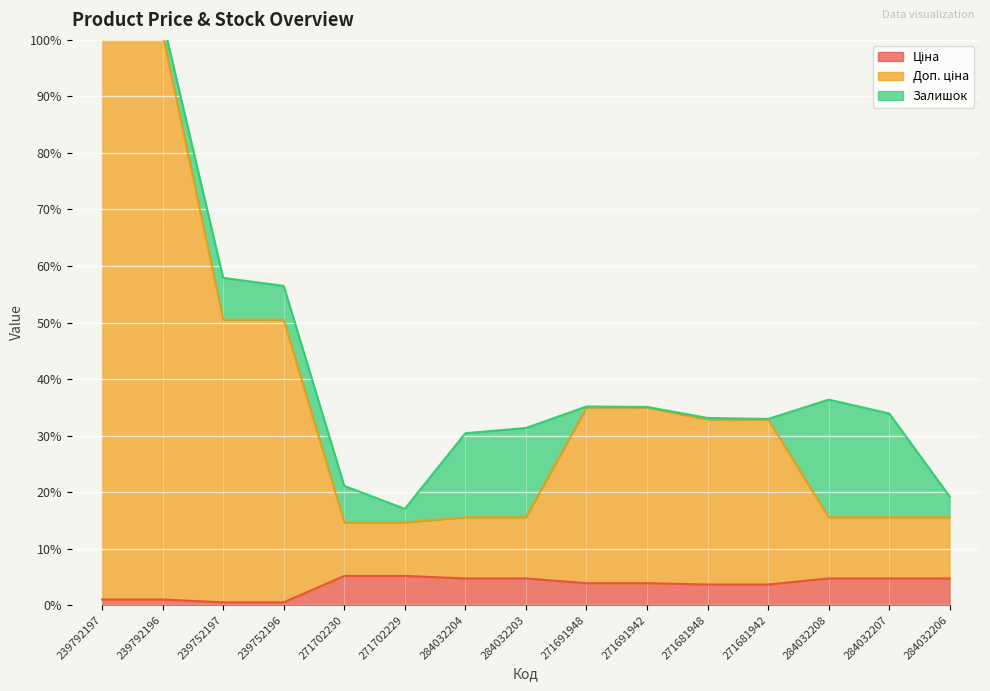

True or false: Доп. ціна has more than 2 interior local peaks.

False